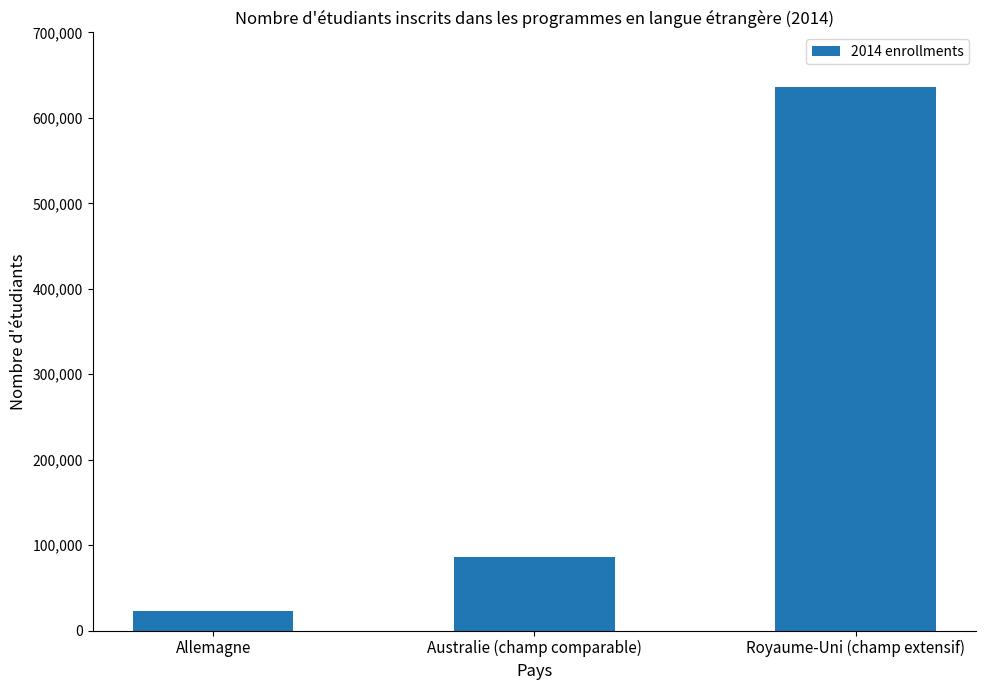

List the labels in order of value, smallest first.

Allemagne, Australie (champ comparable), Royaume-Uni (champ extensif)